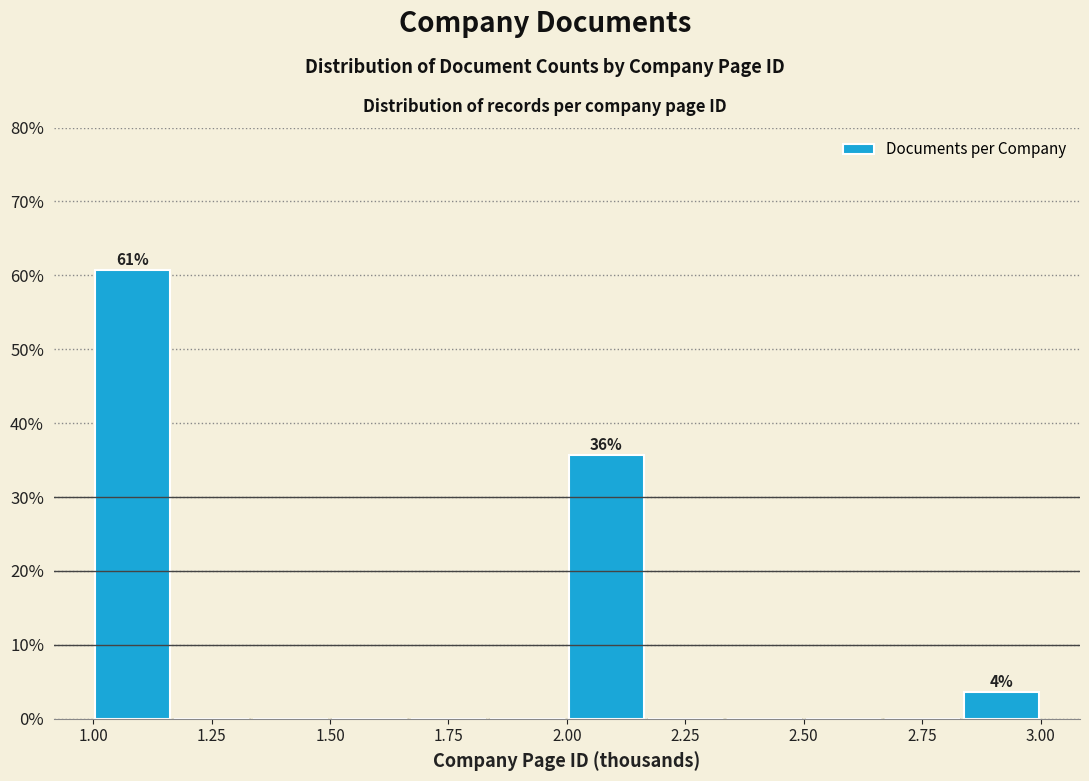

Around what value on the x-axis is the tallest bar? Give the approximate position of its centre, as read against the axis.

1.10